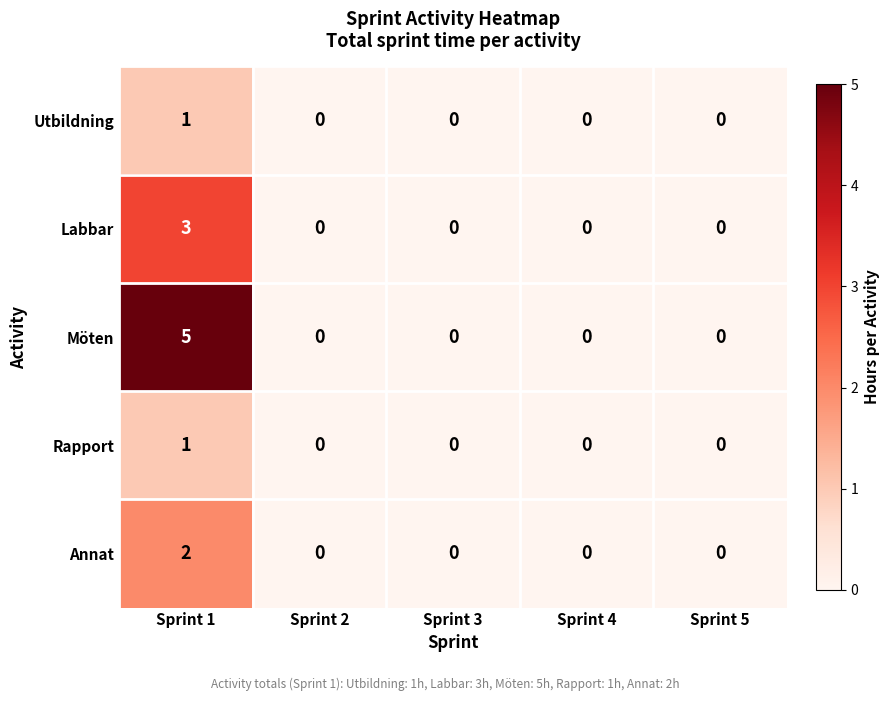

Reading right to left, list all the values displayed in this chart.

Utbildning: Sprint 5=0	Sprint 4=0	Sprint 3=0	Sprint 2=0	Sprint 1=1
Labbar: Sprint 5=0	Sprint 4=0	Sprint 3=0	Sprint 2=0	Sprint 1=3
Möten: Sprint 5=0	Sprint 4=0	Sprint 3=0	Sprint 2=0	Sprint 1=5
Rapport: Sprint 5=0	Sprint 4=0	Sprint 3=0	Sprint 2=0	Sprint 1=1
Annat: Sprint 5=0	Sprint 4=0	Sprint 3=0	Sprint 2=0	Sprint 1=2